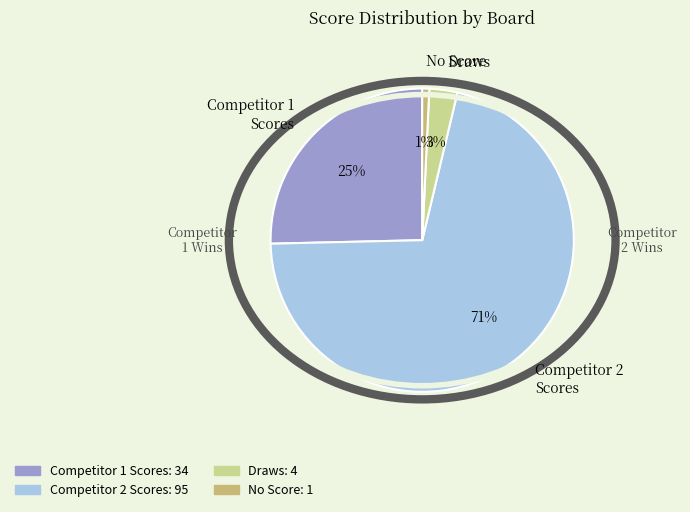

Combined, do No Score and Draws account for over 50%?

No